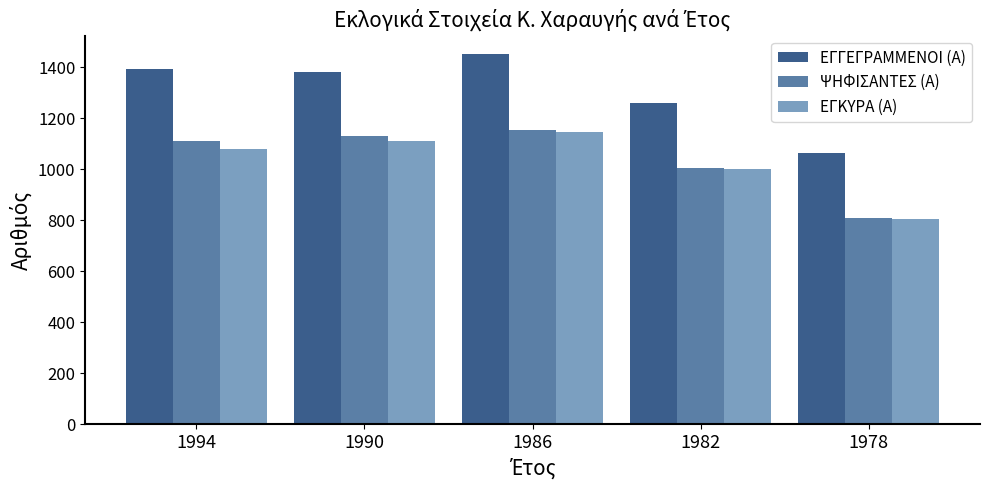

How many categories are shown in the chart?

5